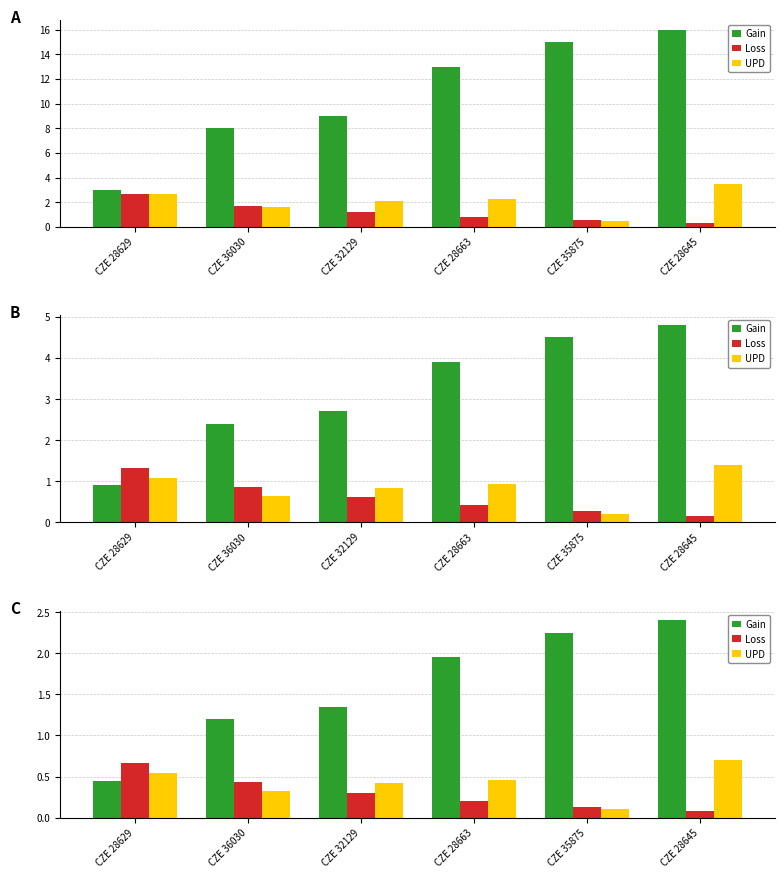

Reading right to left, extract all data points from this chart.

Gain: CZE 28645=2.4	CZE 35875=2.2	CZE 28663=1.9	CZE 32129=1.3	CZE 36030=1.2	CZE 28629=0.4
Loss: CZE 28645=0.1	CZE 35875=0.1	CZE 28663=0.2	CZE 32129=0.3	CZE 36030=0.4	CZE 28629=0.7
UPD: CZE 28645=0.7	CZE 35875=0.1	CZE 28663=0.5	CZE 32129=0.4	CZE 36030=0.3	CZE 28629=0.5